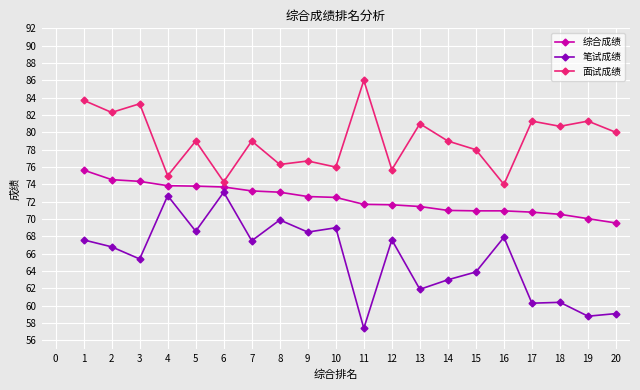

The value of 综合成绩 at 14 is 71.0. True or false?

True